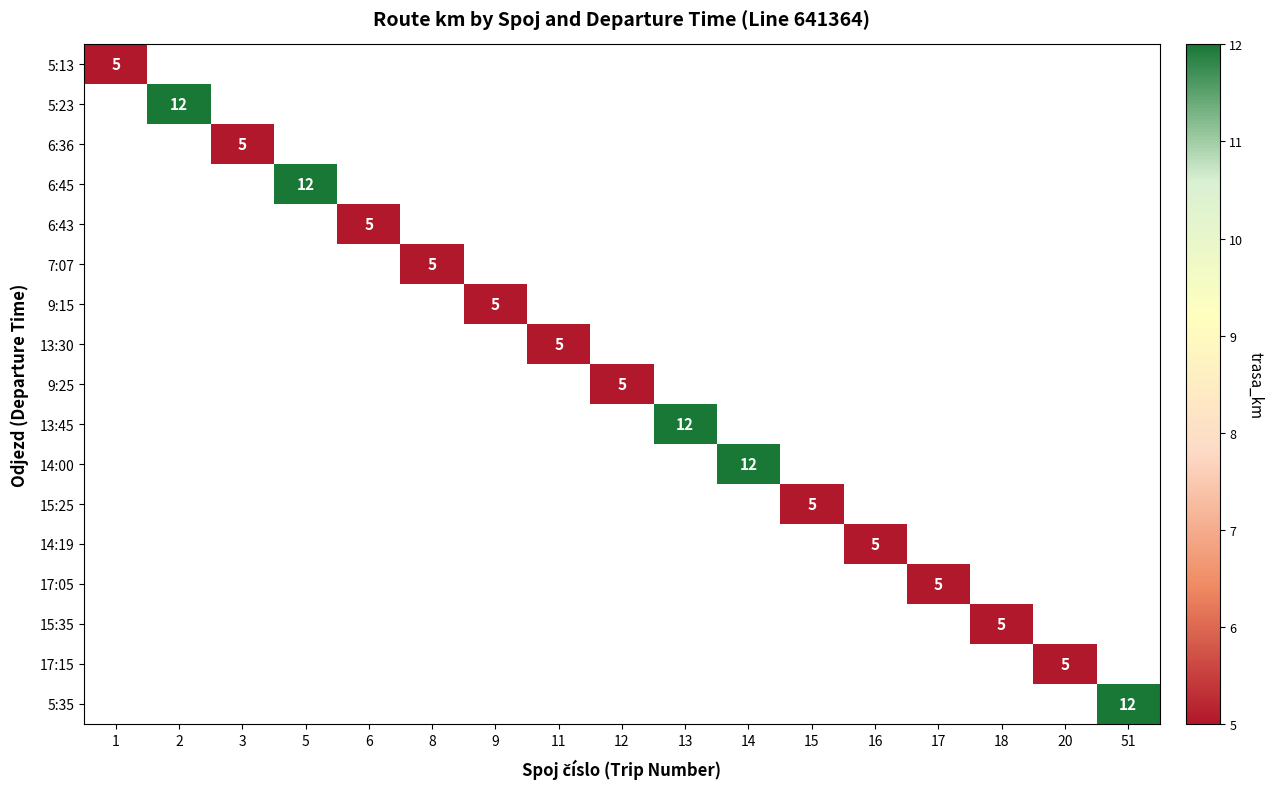

True or false: 17:15 has a value of 8 at 20.

False